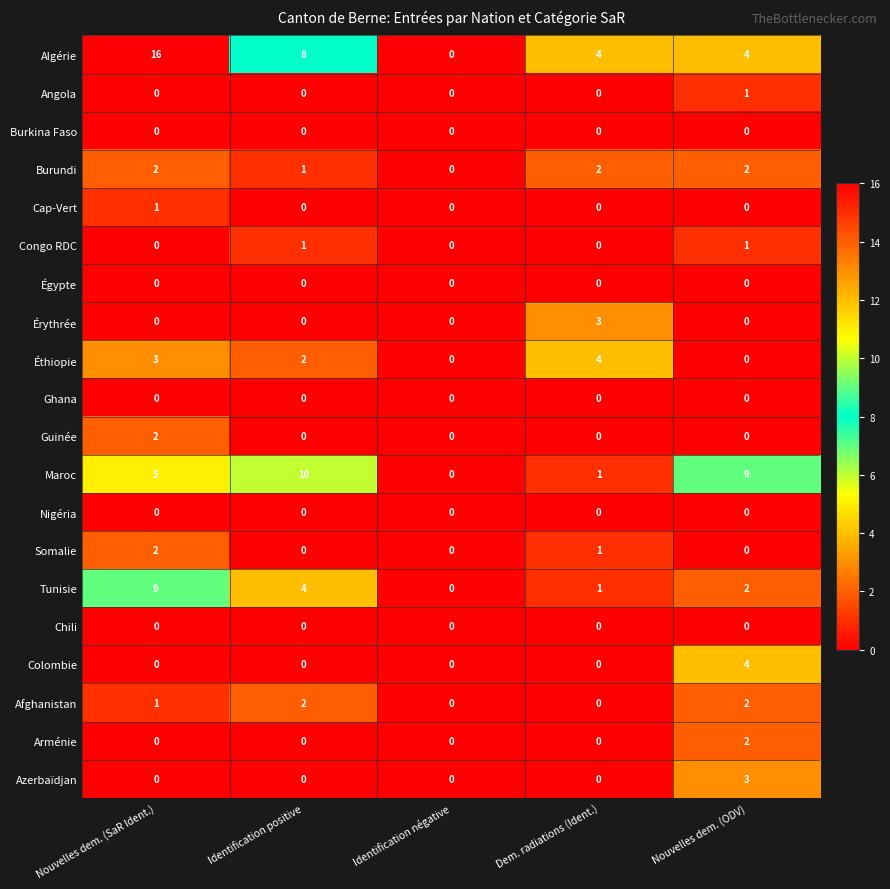

Which category has the highest value across all series?

Nouvelles dem. (SaR Ident.)